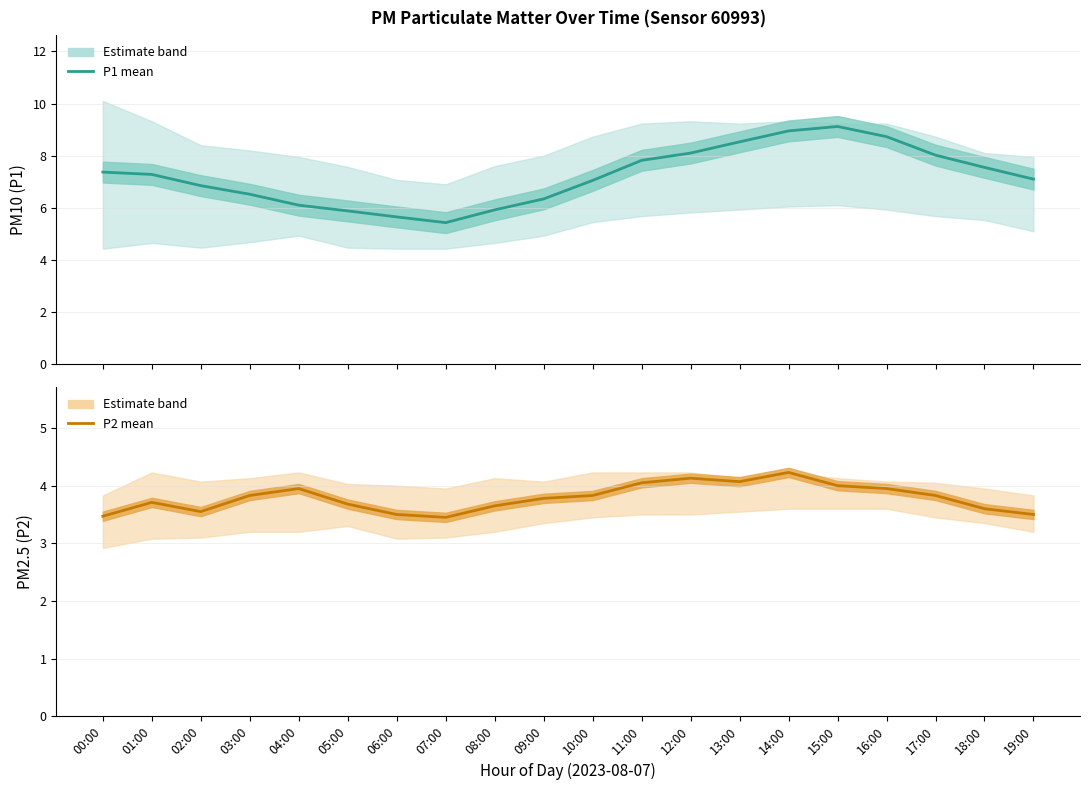

True or false: P1 estimate and P2 estimate intersect in this chart.

False